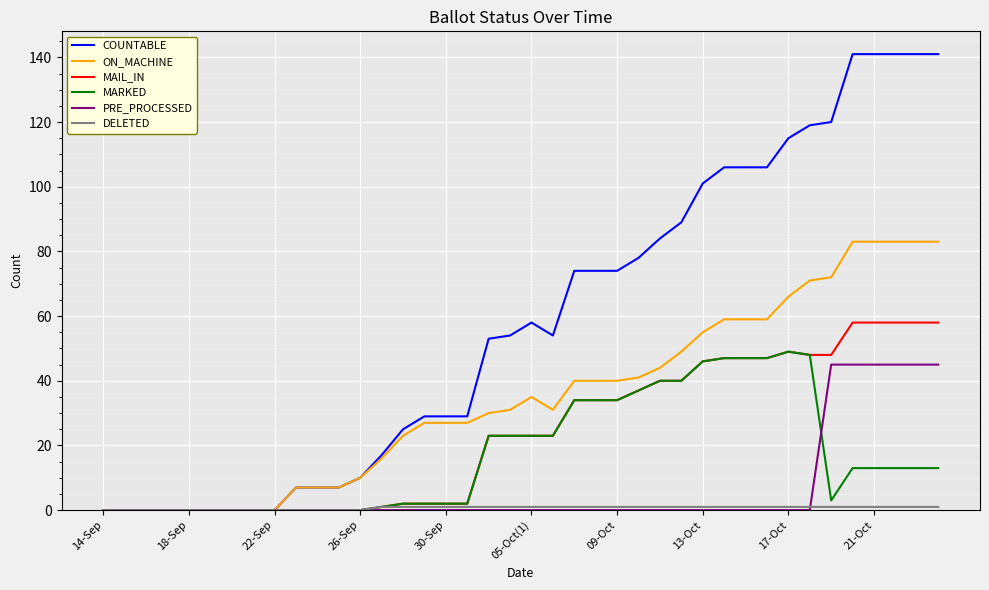

Which series has the widest spread of values?

COUNTABLE